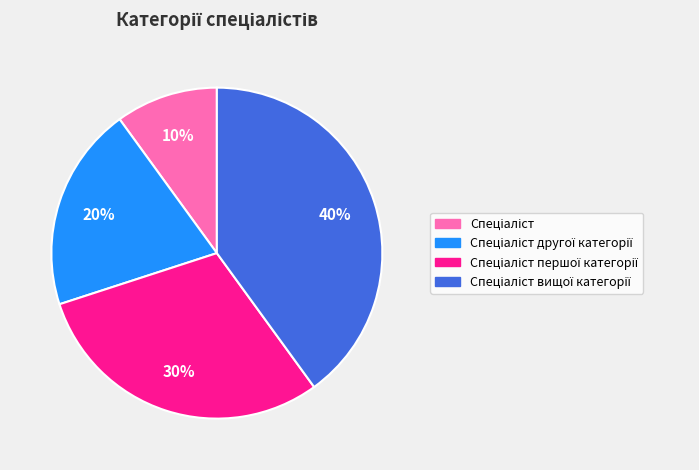

To the nearest percent, what is the difference between the largest and smallest slice percentages?

30%